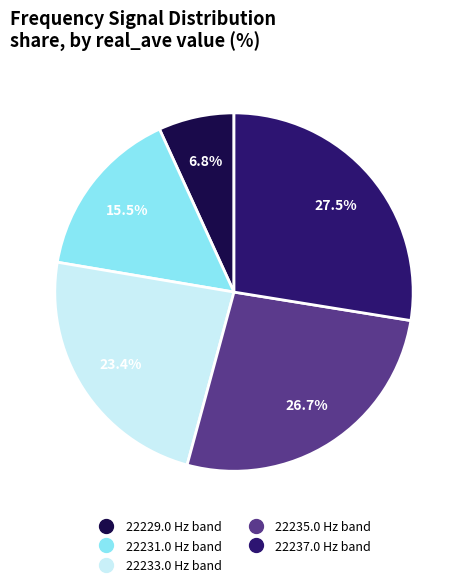

Is there a majority slice in this chart?

No